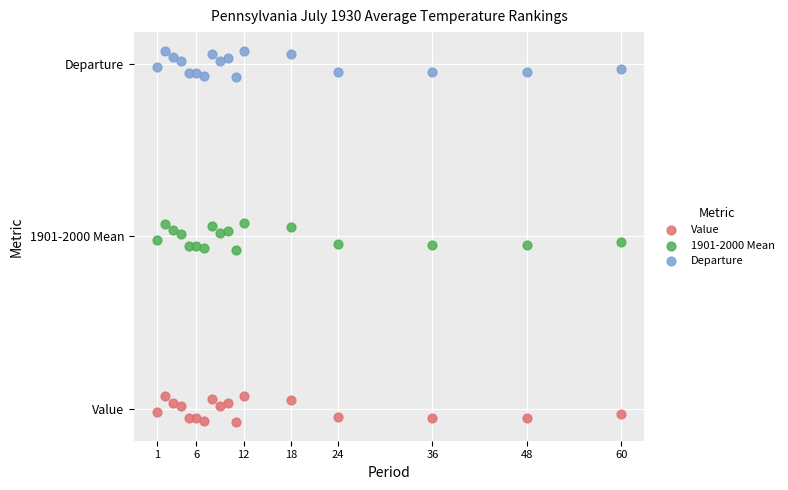

What are all the series names shown in the legend?

Value, 1901-2000 Mean, Departure